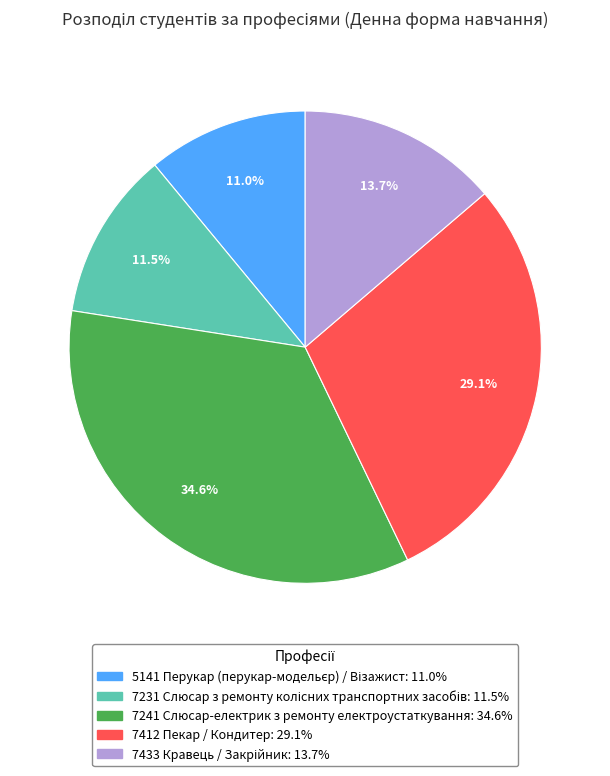

To the nearest percent, what is the difference between the largest and smallest slice percentages?

24%